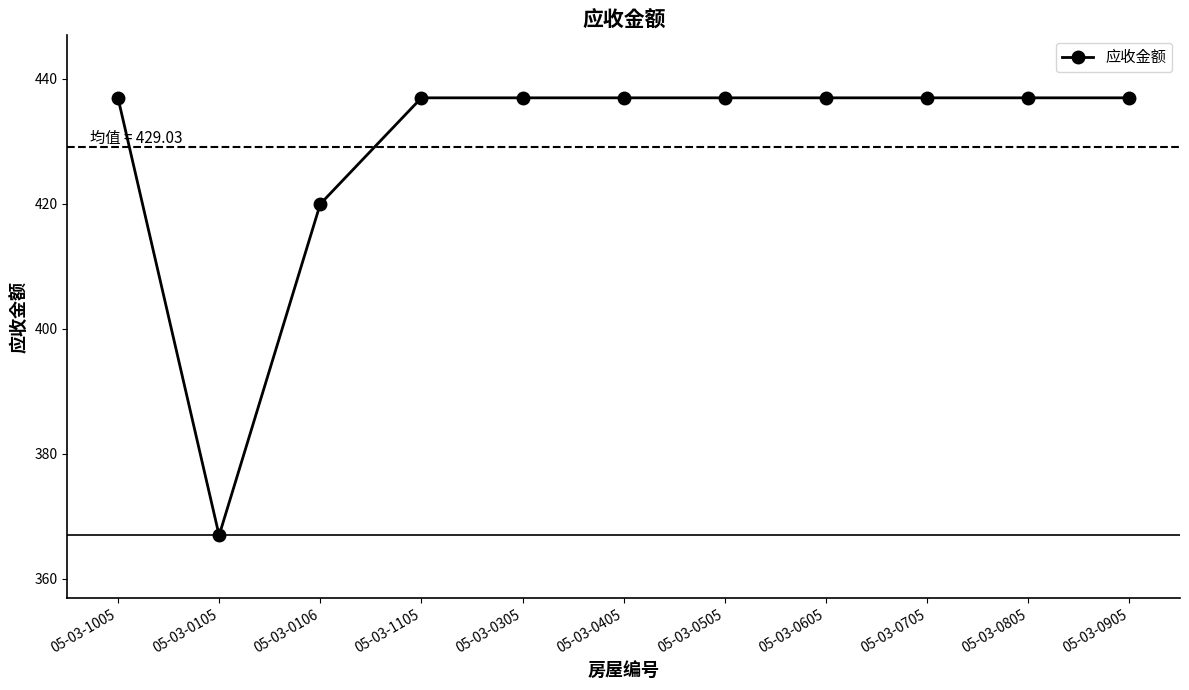

What position from the left is 05-03-0105?

2